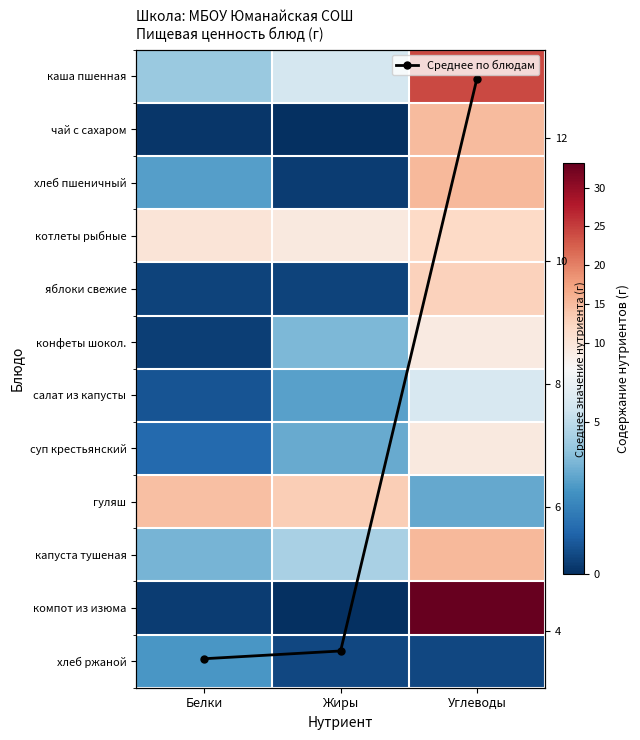

What is the sum of all капуста тушеная values?

23.4